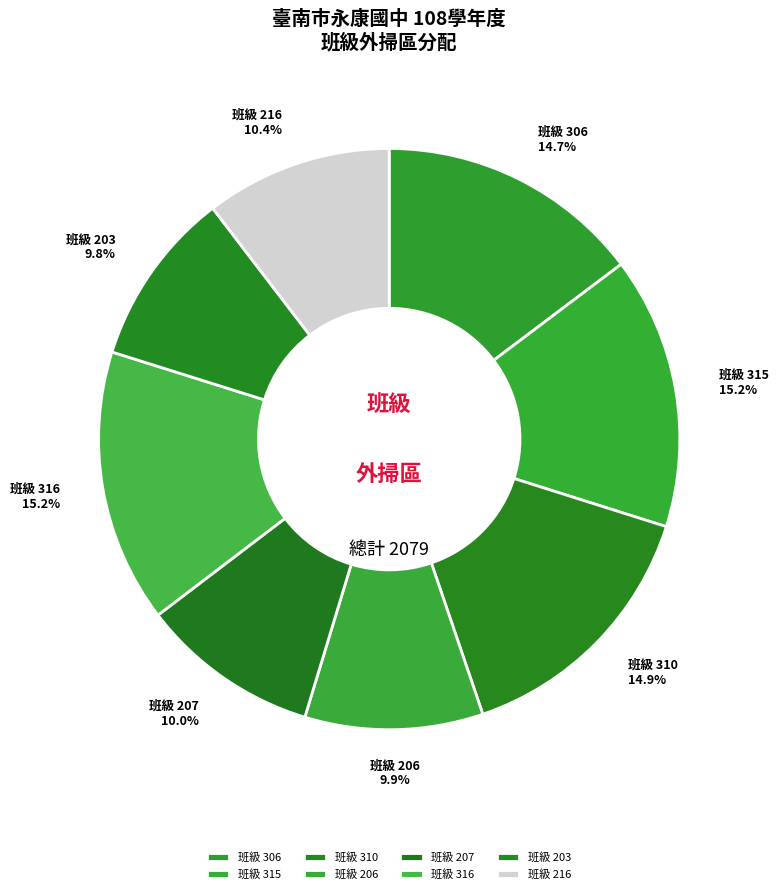

Count the number of slices in the pie.

8